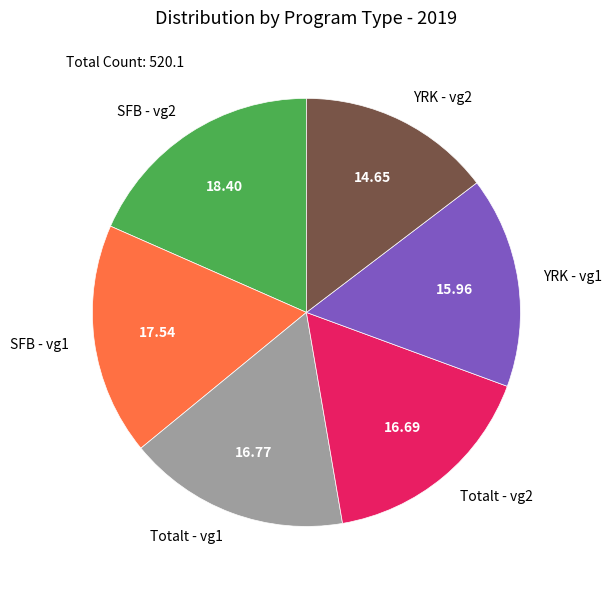

Is Totalt - vg1 the majority of the pie?

No